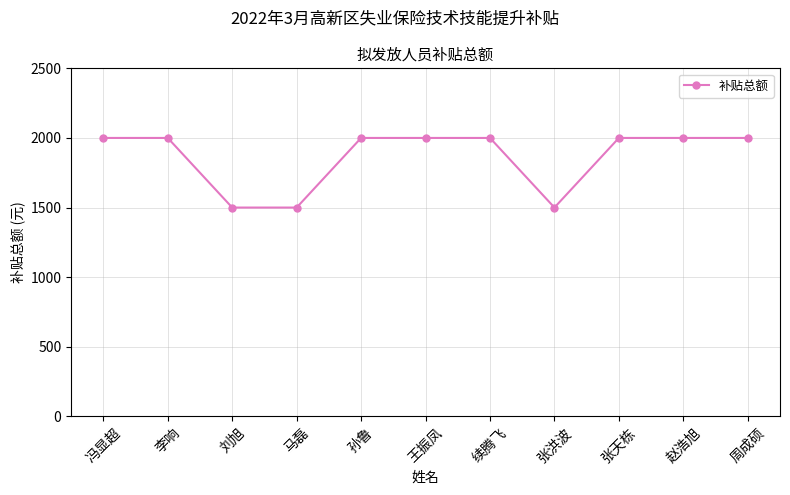

What is the minimum value shown in the chart?

1500